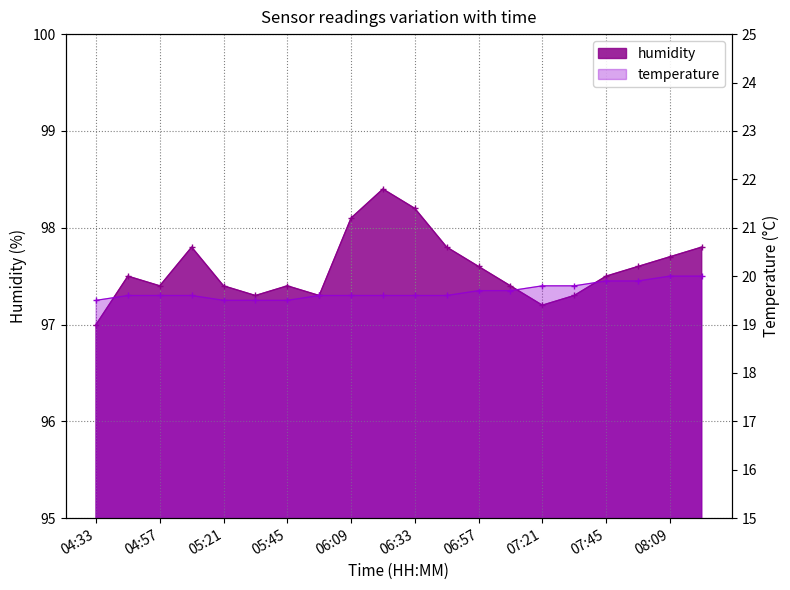

Reading left to right, what are all the values shown in this chart?

humidity: 97.0	97.5	97.4	97.8	97.4	97.3	97.4	97.3	98.1	98.4	98.2	97.8	97.6	97.4	97.2	97.3	97.5	97.6	97.7	97.8
temperature: 19.5	19.6	19.6	19.6	19.5	19.5	19.5	19.6	19.6	19.6	19.6	19.6	19.7	19.7	19.8	19.8	19.9	19.9	20.0	20.0